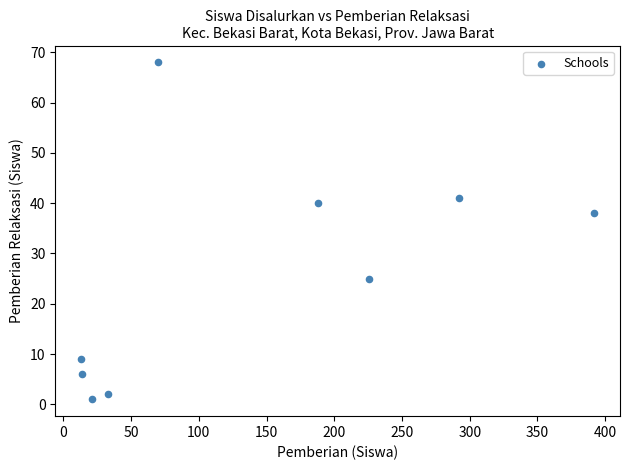

What Y value in the scatter plot is closest to 34?

38